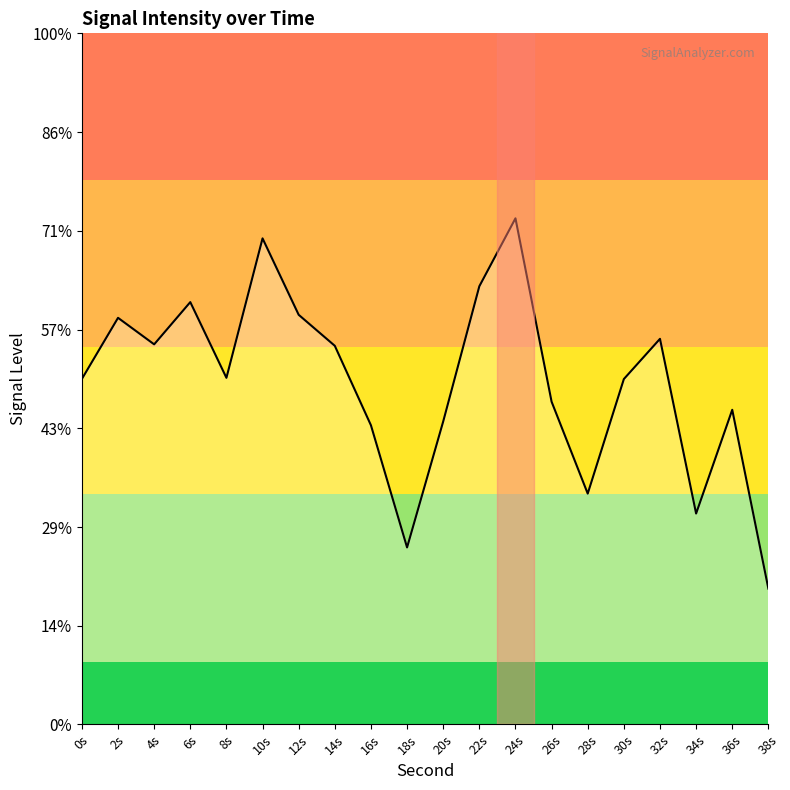

At which category does the chart reach its minimum across all series?

38s